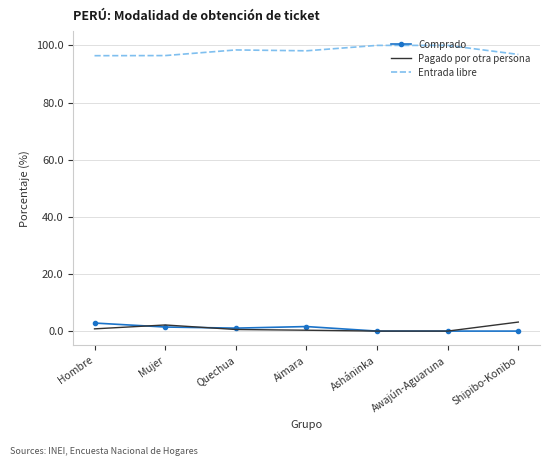

What is the difference between the second highest and minimum values in the Entrada libre series?

3.6